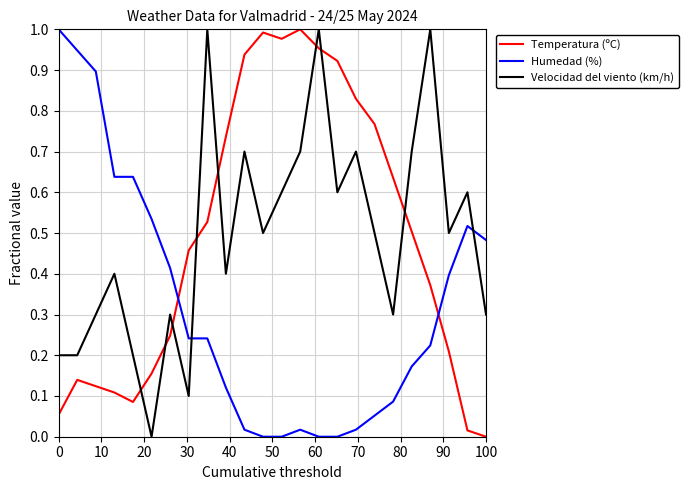

How many interior local peaks does the Temperatura (ºC) series have?

3